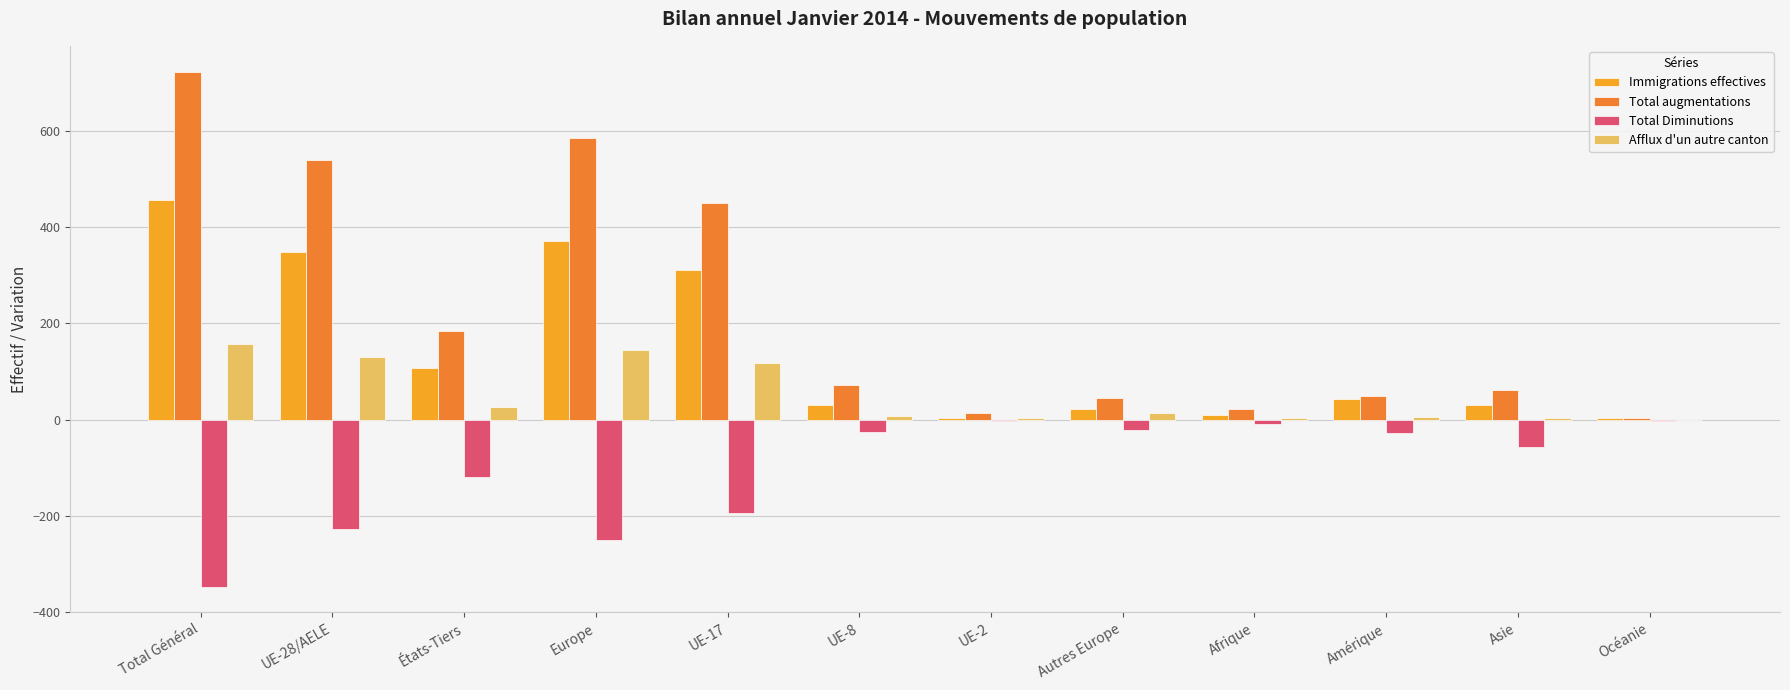

At which category is the sum across all series the highest?

Total Général